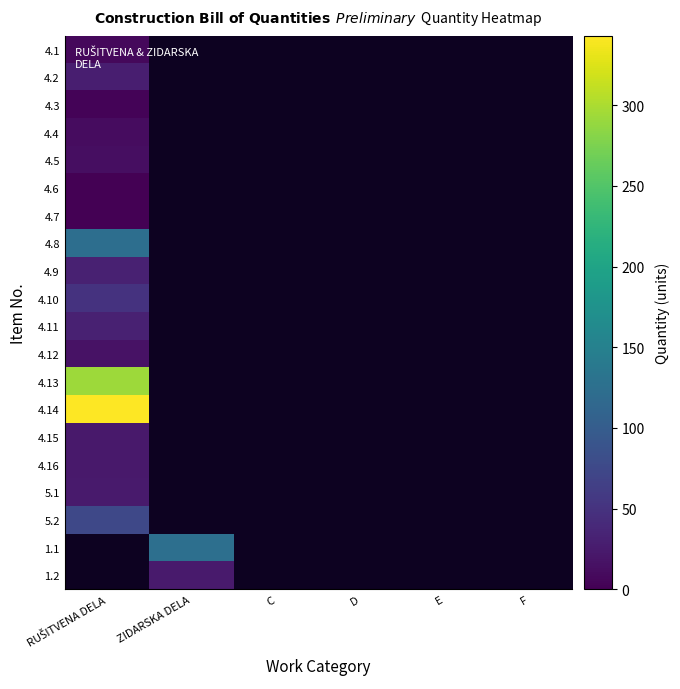

Reading left to right, transcribe all the data shown in this chart.

4.1: RUŠITVENA DELA=7.0	ZIDARSKA DELA=0.0	C=0.0	D=0.0	E=0.0	F=0.0
4.2: RUŠITVENA DELA=29.0	ZIDARSKA DELA=0.0	C=0.0	D=0.0	E=0.0	F=0.0
4.3: RUŠITVENA DELA=3.0	ZIDARSKA DELA=0.0	C=0.0	D=0.0	E=0.0	F=0.0
4.4: RUŠITVENA DELA=11.0	ZIDARSKA DELA=0.0	C=0.0	D=0.0	E=0.0	F=0.0
4.5: RUŠITVENA DELA=13.0	ZIDARSKA DELA=0.0	C=0.0	D=0.0	E=0.0	F=0.0
4.6: RUŠITVENA DELA=1.0	ZIDARSKA DELA=0.0	C=0.0	D=0.0	E=0.0	F=0.0
4.7: RUŠITVENA DELA=1.0	ZIDARSKA DELA=0.0	C=0.0	D=0.0	E=0.0	F=0.0
4.8: RUŠITVENA DELA=124.5	ZIDARSKA DELA=0.0	C=0.0	D=0.0	E=0.0	F=0.0
4.9: RUŠITVENA DELA=30.9	ZIDARSKA DELA=0.0	C=0.0	D=0.0	E=0.0	F=0.0
4.10: RUŠITVENA DELA=50.0	ZIDARSKA DELA=0.0	C=0.0	D=0.0	E=0.0	F=0.0
4.11: RUŠITVENA DELA=31.9	ZIDARSKA DELA=0.0	C=0.0	D=0.0	E=0.0	F=0.0
4.12: RUŠITVENA DELA=16.3	ZIDARSKA DELA=0.0	C=0.0	D=0.0	E=0.0	F=0.0
4.13: RUŠITVENA DELA=292.2	ZIDARSKA DELA=0.0	C=0.0	D=0.0	E=0.0	F=0.0
4.14: RUŠITVENA DELA=343.0	ZIDARSKA DELA=0.0	C=0.0	D=0.0	E=0.0	F=0.0
4.15: RUŠITVENA DELA=23.5	ZIDARSKA DELA=0.0	C=0.0	D=0.0	E=0.0	F=0.0
4.16: RUŠITVENA DELA=23.5	ZIDARSKA DELA=0.0	C=0.0	D=0.0	E=0.0	F=0.0
5.1: RUŠITVENA DELA=25.0	ZIDARSKA DELA=0.0	C=0.0	D=0.0	E=0.0	F=0.0
5.2: RUŠITVENA DELA=75.0	ZIDARSKA DELA=0.0	C=0.0	D=0.0	E=0.0	F=0.0
1.1: RUŠITVENA DELA=0.0	ZIDARSKA DELA=125.0	C=0.0	D=0.0	E=0.0	F=0.0
1.2: RUŠITVENA DELA=0.0	ZIDARSKA DELA=25.0	C=0.0	D=0.0	E=0.0	F=0.0